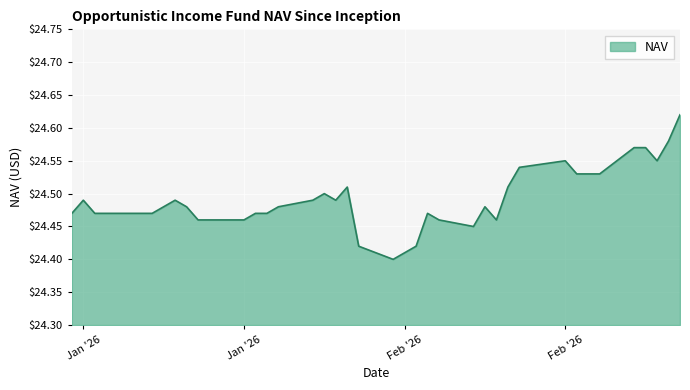

How many lines are shown in the chart?

1